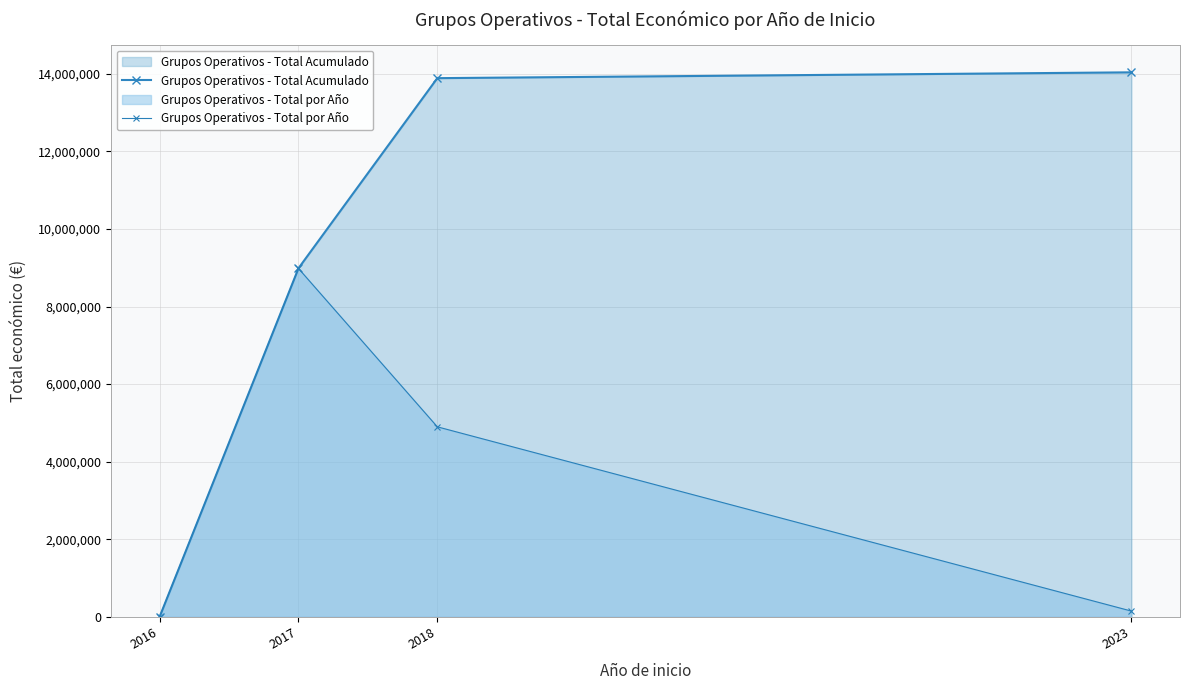

The Grupos Operativos - Total Acumulado series shows 8986589 at 2017. True or false?

True